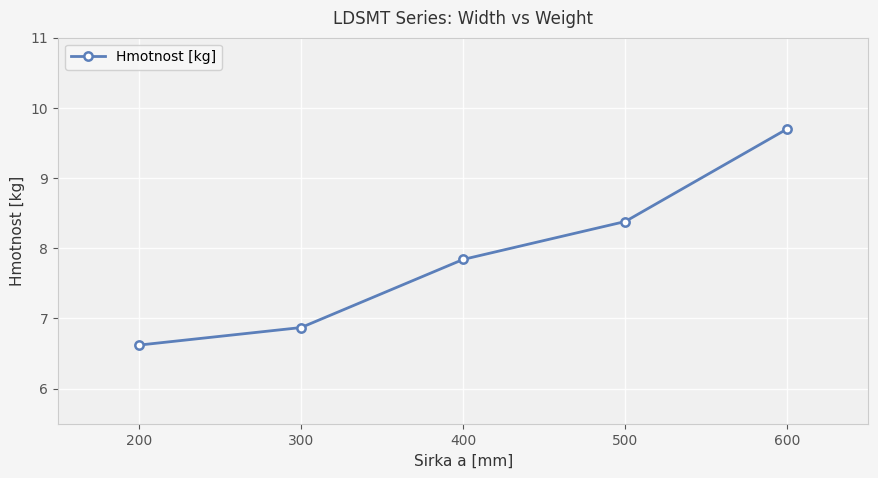

What is the change in value from 200 to 600?

+3.1